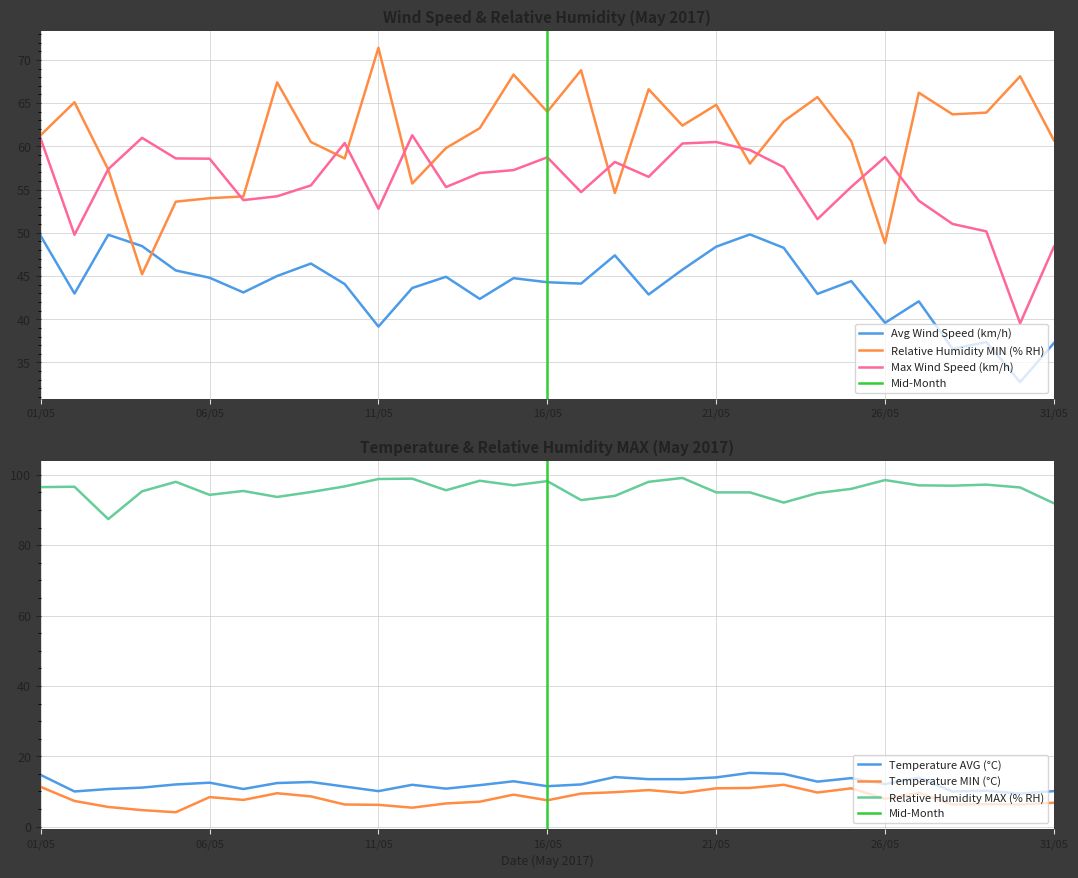

The Avg Wind Speed (km/h) series shows 44.3 at 16/05. True or false?

True